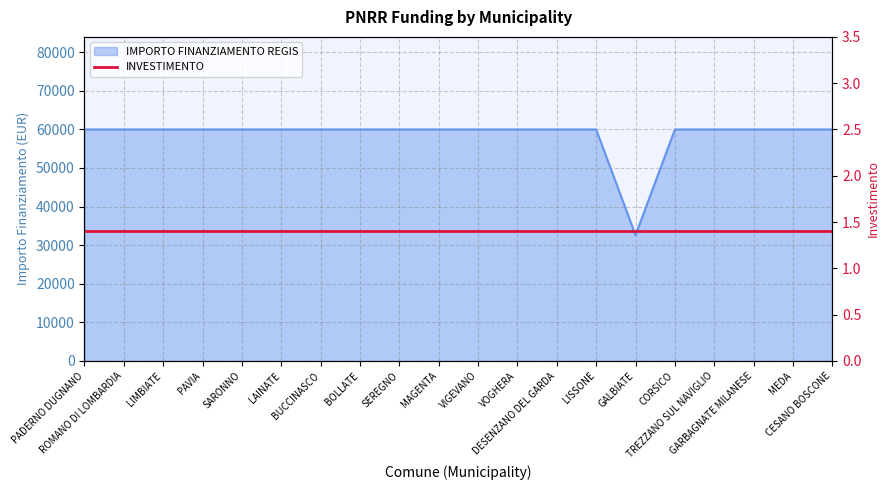

The value at PADERNO DUGNANO is 99433. True or false?

False